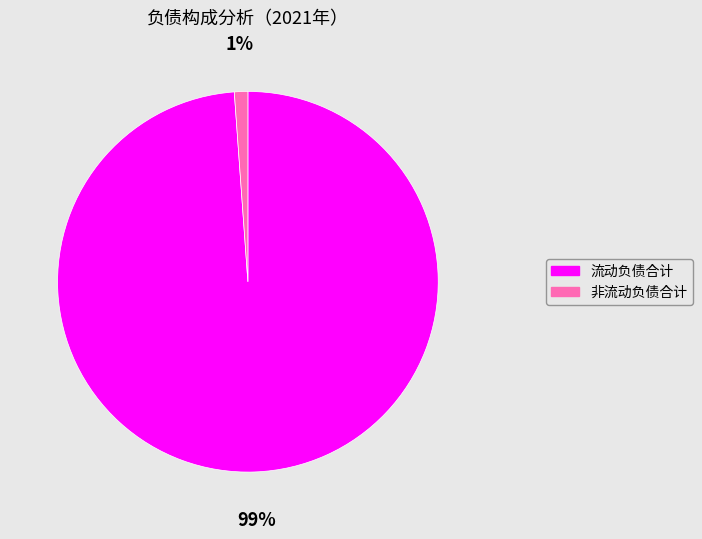

True or false: 流动负债合计 accounts for 89% of the total.

False